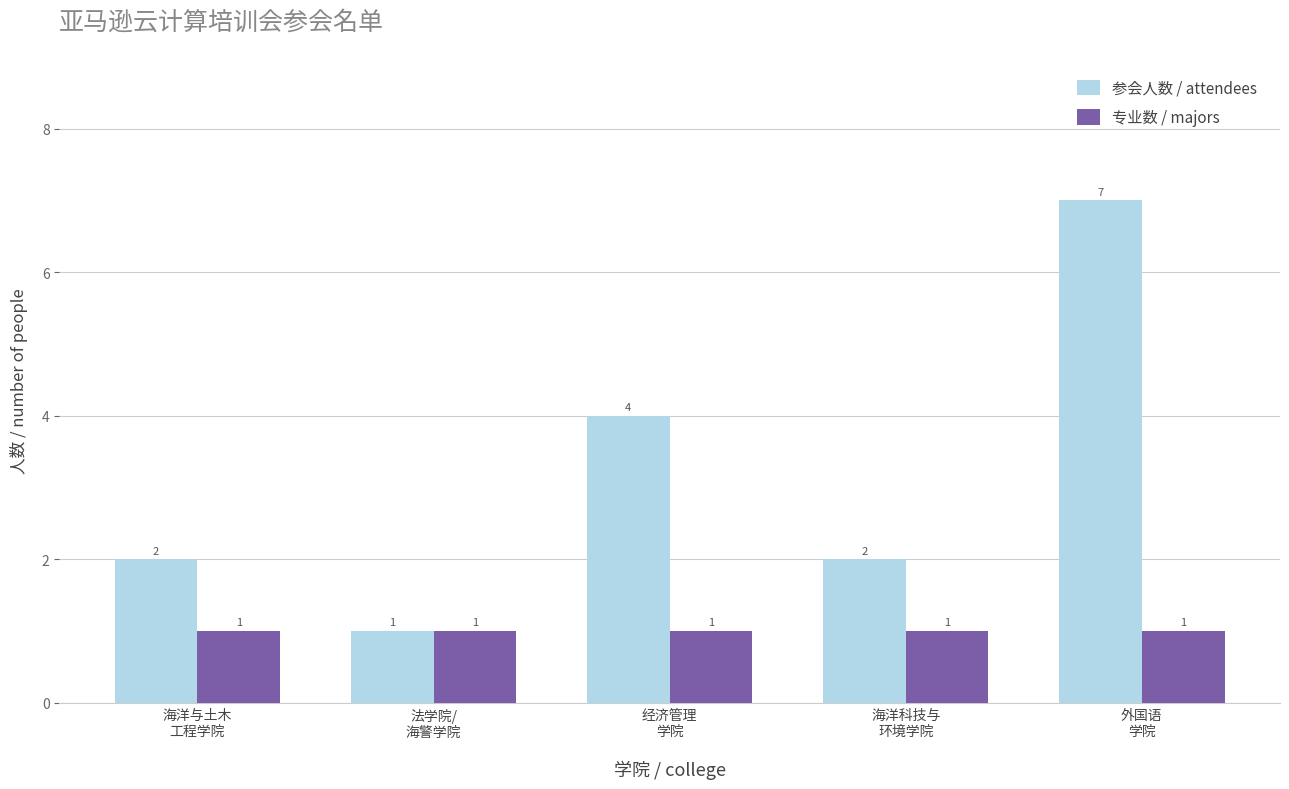

What is the label of the 5th bar from the right?

海洋与土木
工程学院